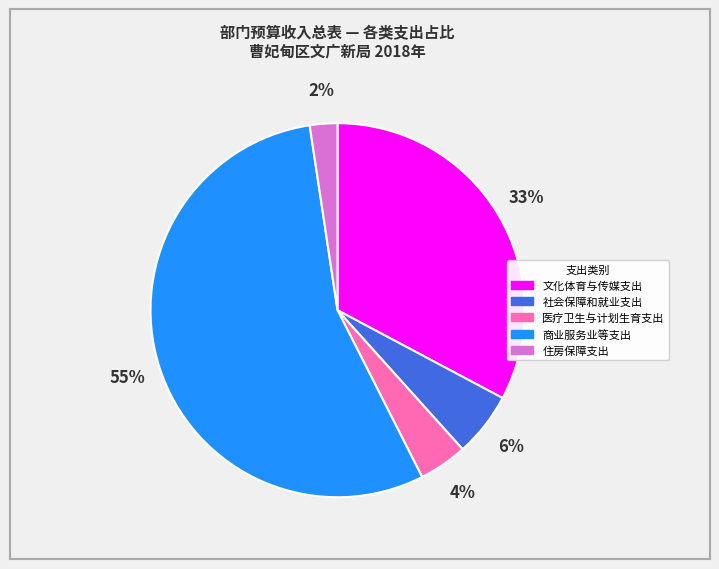

To the nearest percent, what is the average slice percentage?

20%